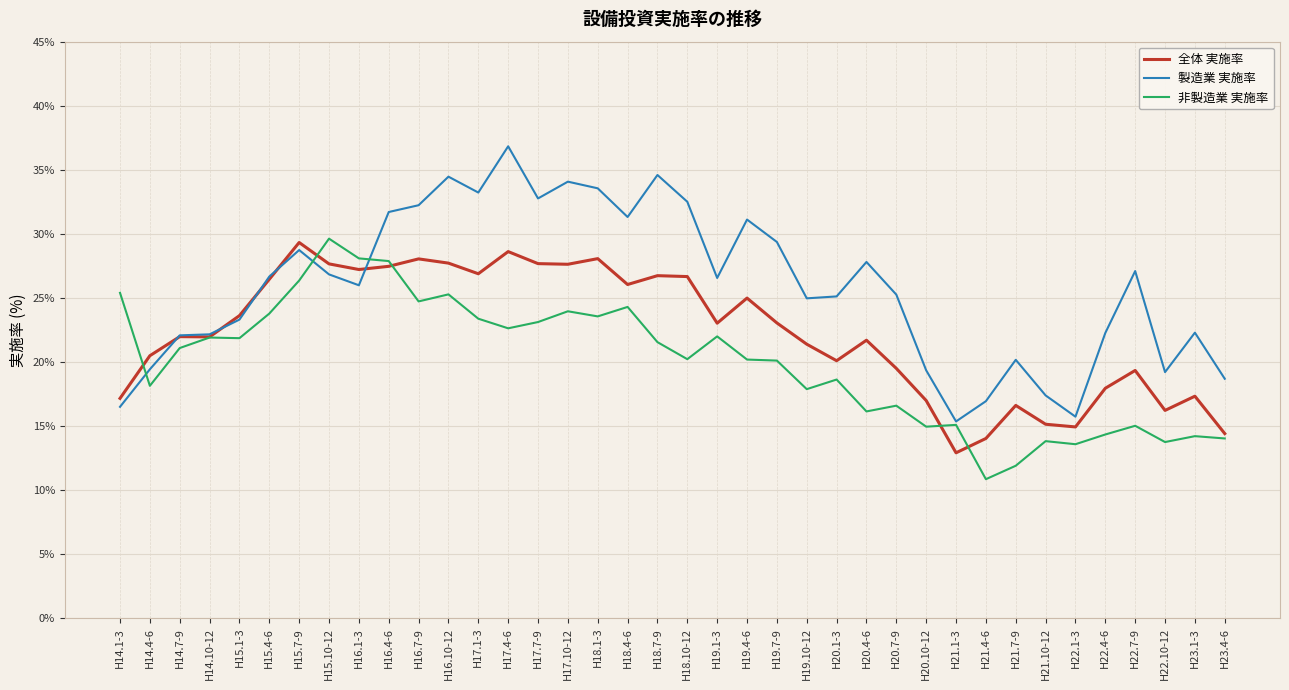

What is the difference between the maximum and minimum values in the 非製造業 実施率 series?

18.8